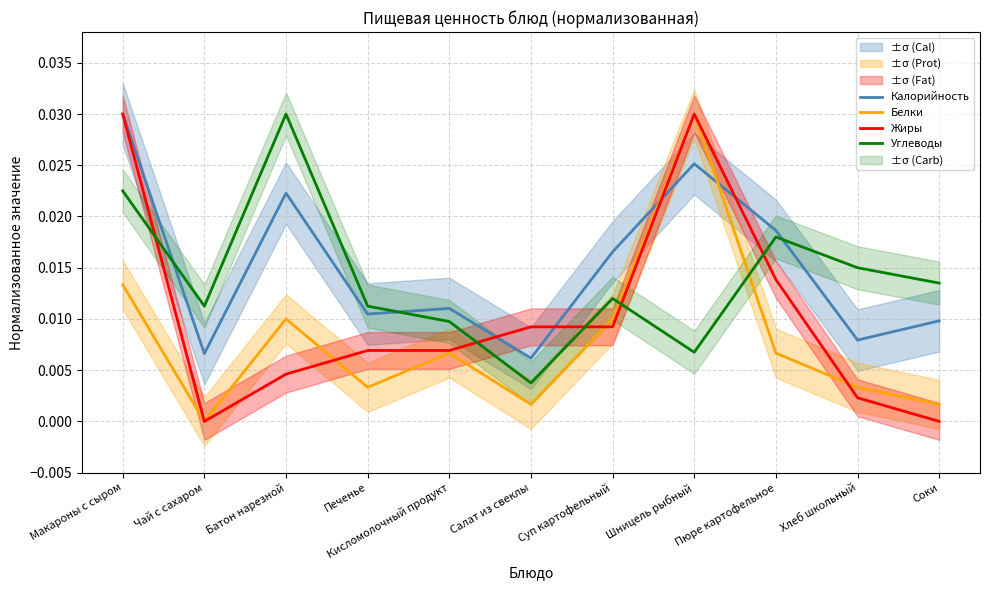

What position from the right is Салат из свеклы?

6